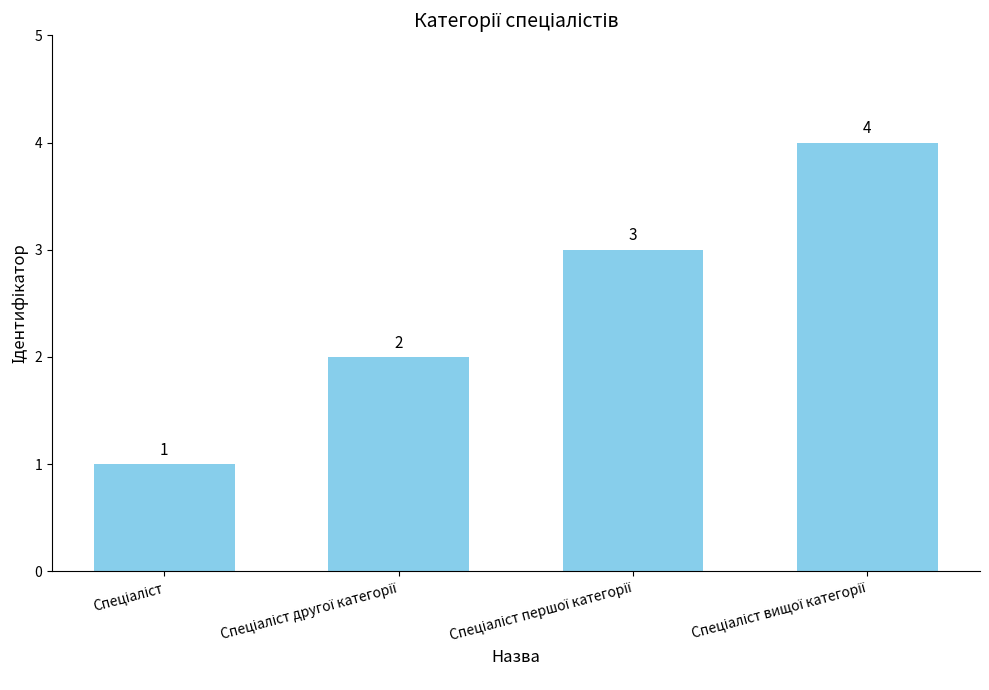

Reading right to left, list all the values displayed in this chart.

4	3	2	1